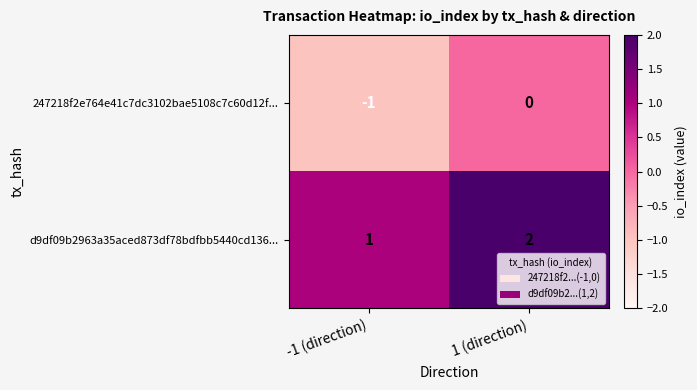

Which series has the largest total across all categories?

d9df09b2963a35aced873df78bdfbb5440cd136...